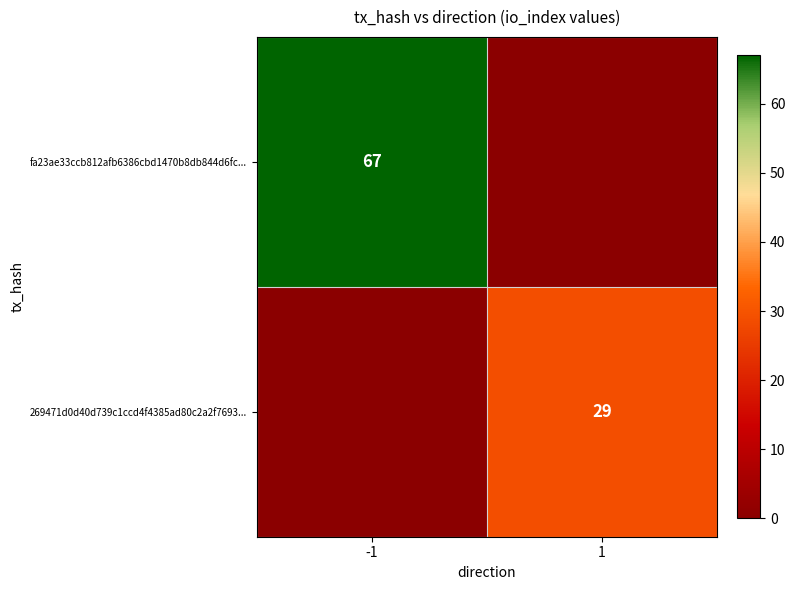

Is it true that fa23ae33ccb812afb6386cbd1470b8db844d6fc... equals 67 at -1?

True